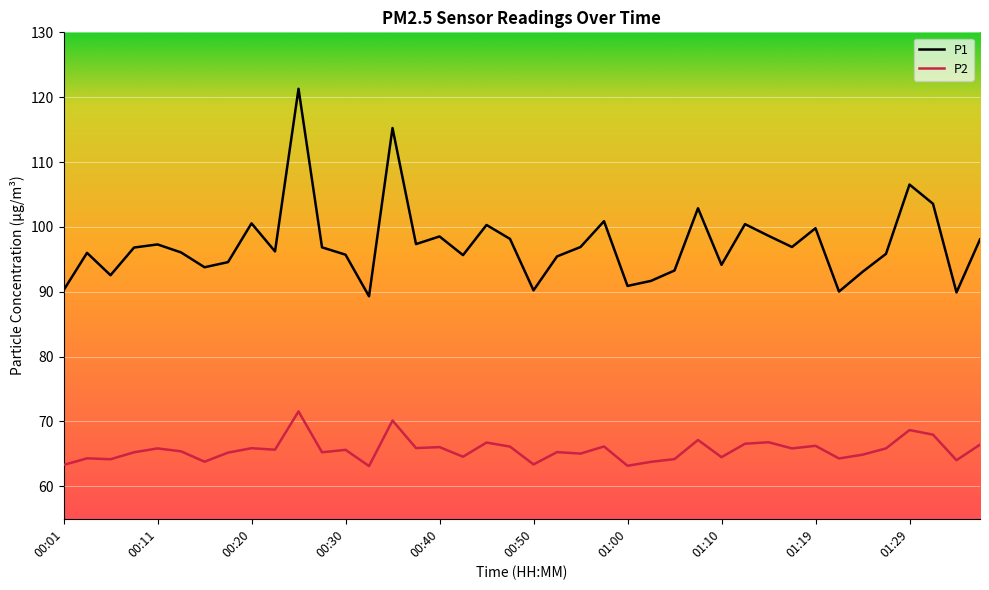

Count the number of data series in this chart.

2